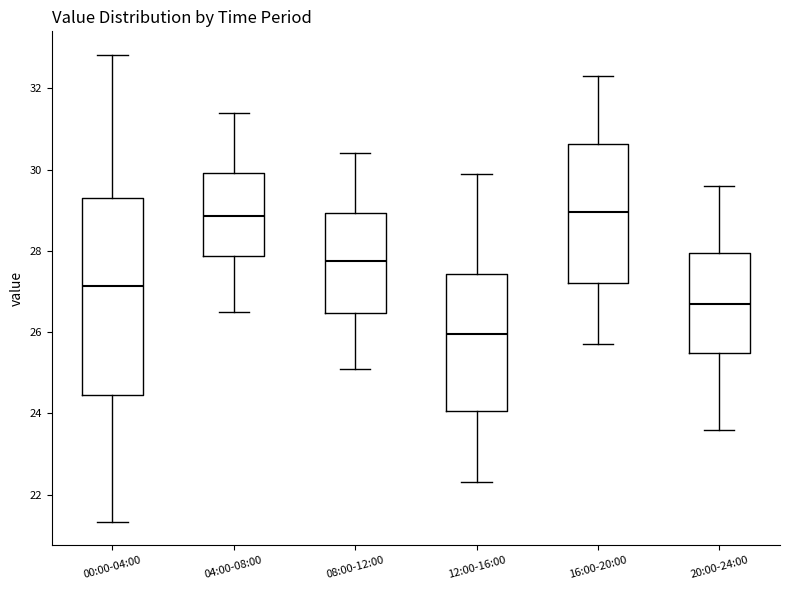

Reading left to right, transcribe this box plot: for each box, give where its median line is, the range the box spans, and where its two whiskers end, as read against the y-axis. The values are not printed on the chart, so give them approximately, as read against the axis.

00:00-04:00: median 27.2, box 24.4 to 29.2, whiskers 21.4 to 32.8
04:00-08:00: median 28.8, box 27.8 to 30.0, whiskers 26.6 to 31.4
08:00-12:00: median 27.8, box 26.4 to 29.0, whiskers 25.2 to 30.4
12:00-16:00: median 26.0, box 24.0 to 27.4, whiskers 22.4 to 30.0
16:00-20:00: median 29.0, box 27.2 to 30.6, whiskers 25.8 to 32.4
20:00-24:00: median 26.8, box 25.4 to 28.0, whiskers 23.6 to 29.6